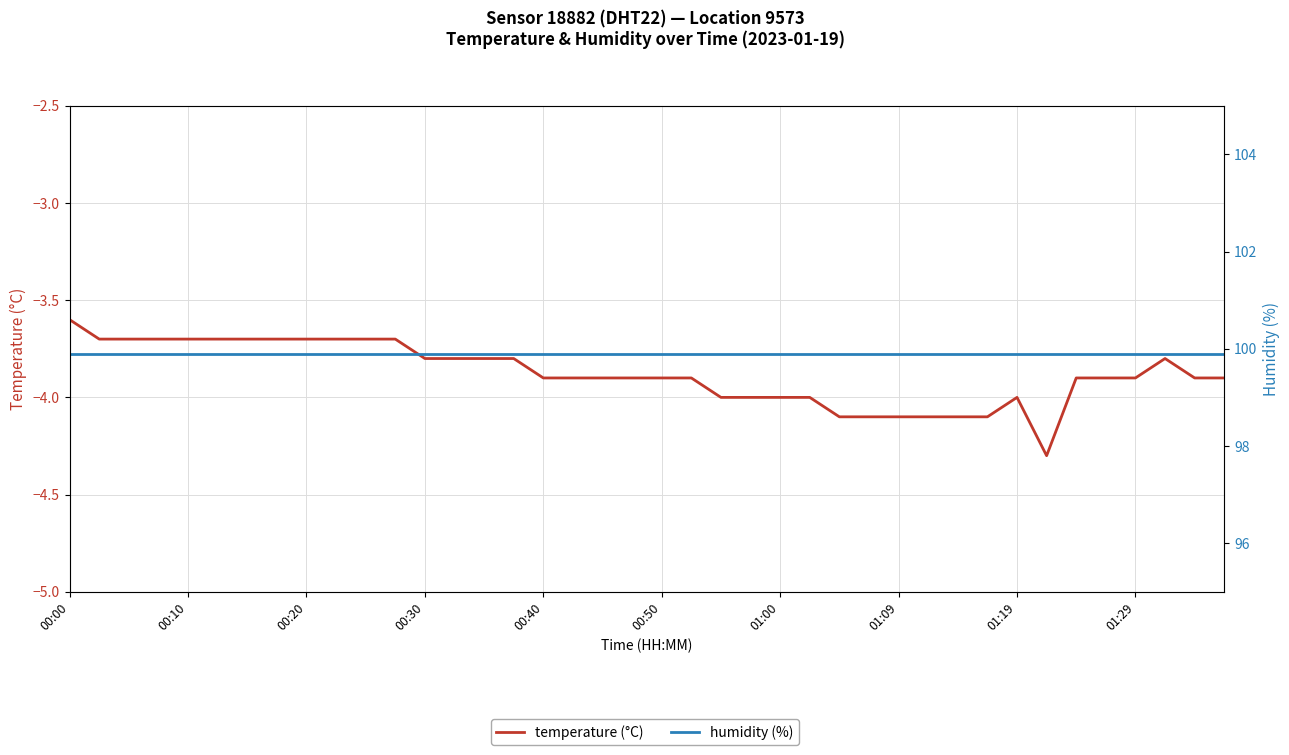

What is the sum of all humidity (%) values?

3996.0